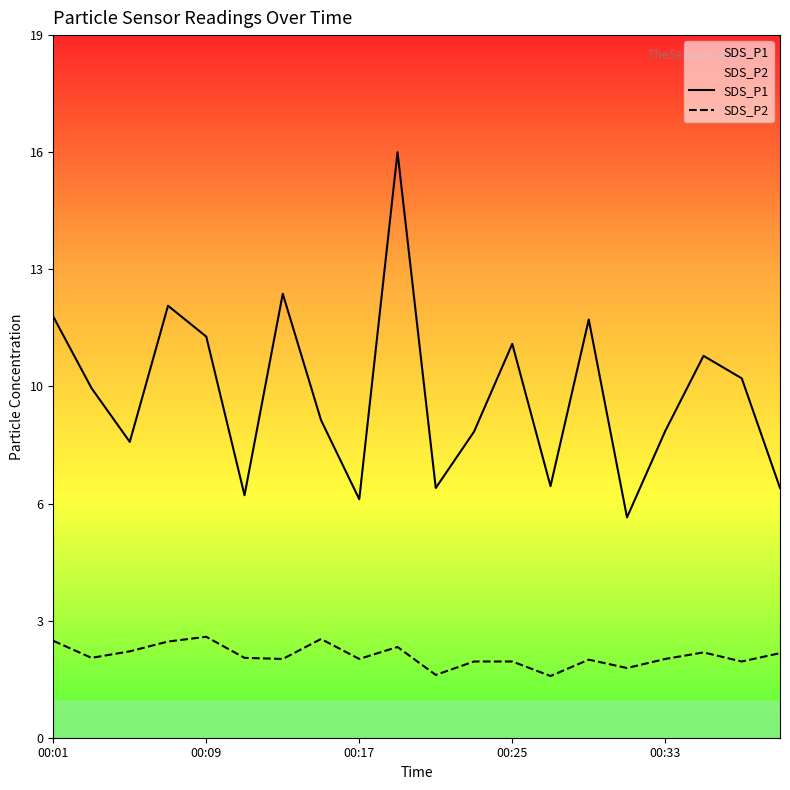

In SDS_P1, how many points are higher than both neighbors (excluding endpoints)?

6